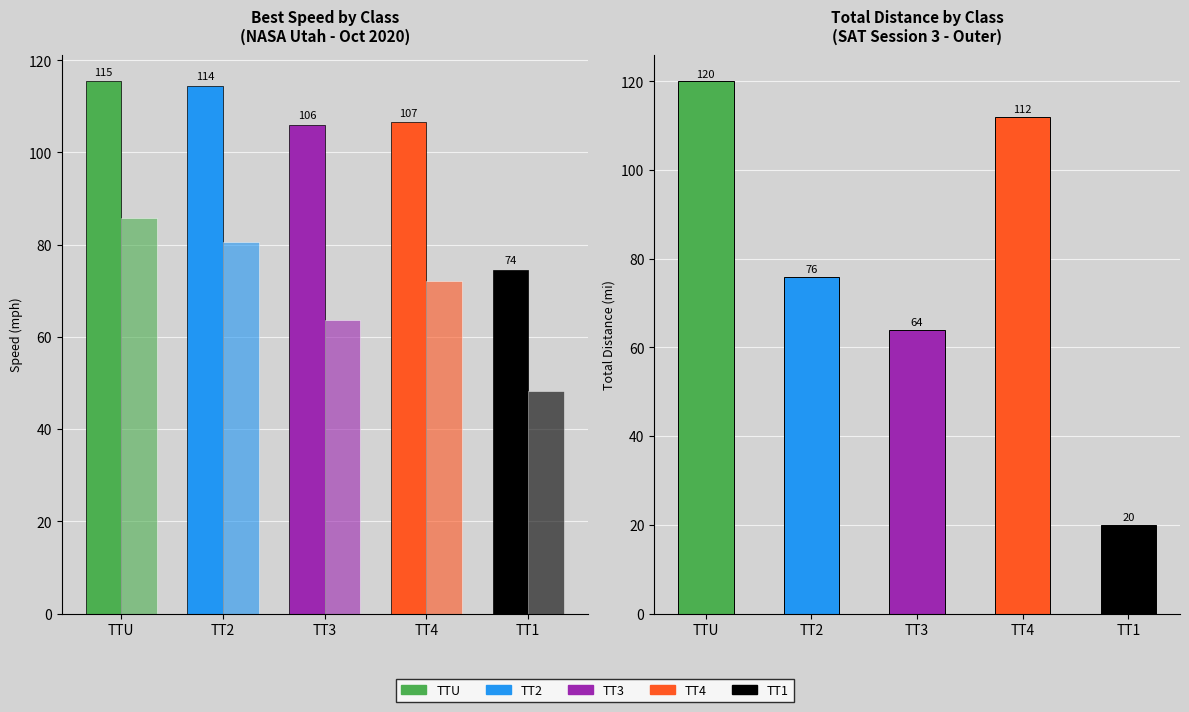

At which category is the sum across all series the highest?

TTU